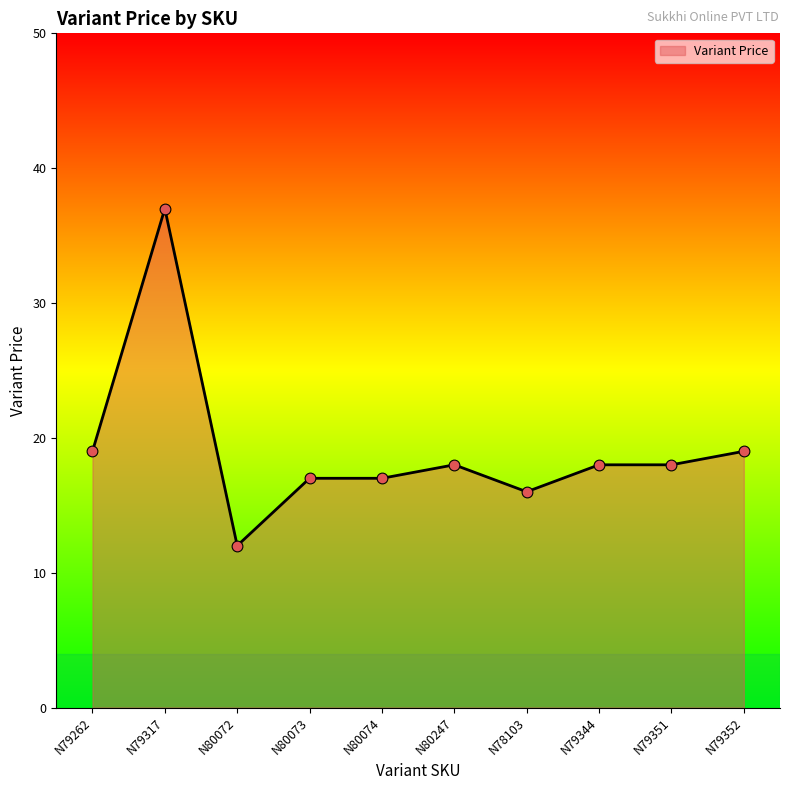

What is the change in value from N79262 to N80073?

-2